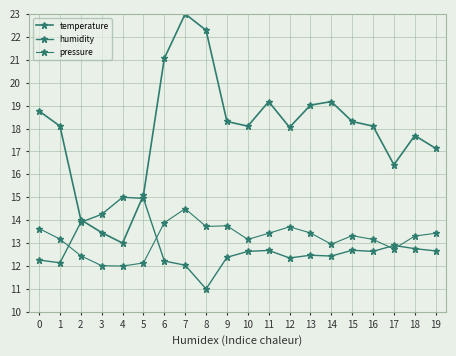

True or false: humidity has a value of 12.7 at 19.

True